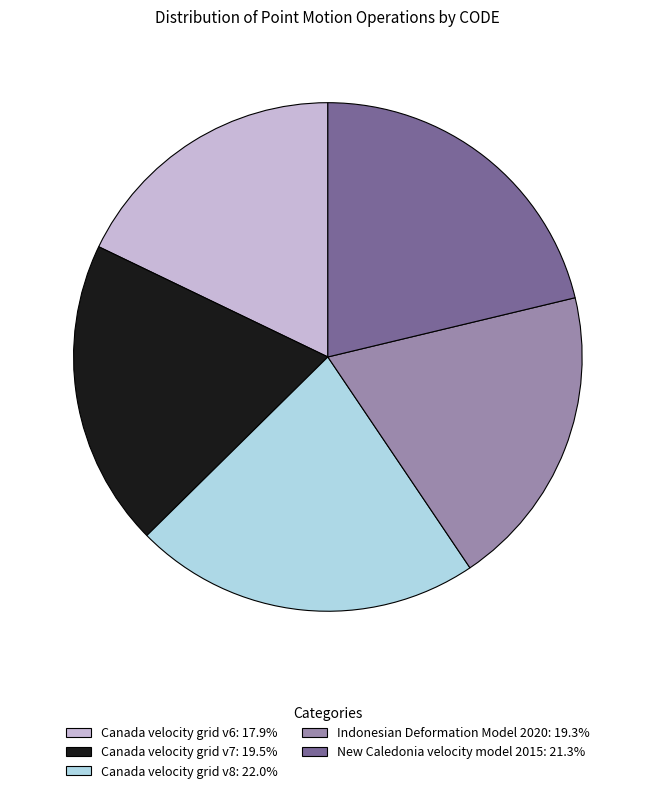

Combined, do Canada velocity grid v8: 22.0% and Canada velocity grid v7: 19.5% account for over 50%?

No